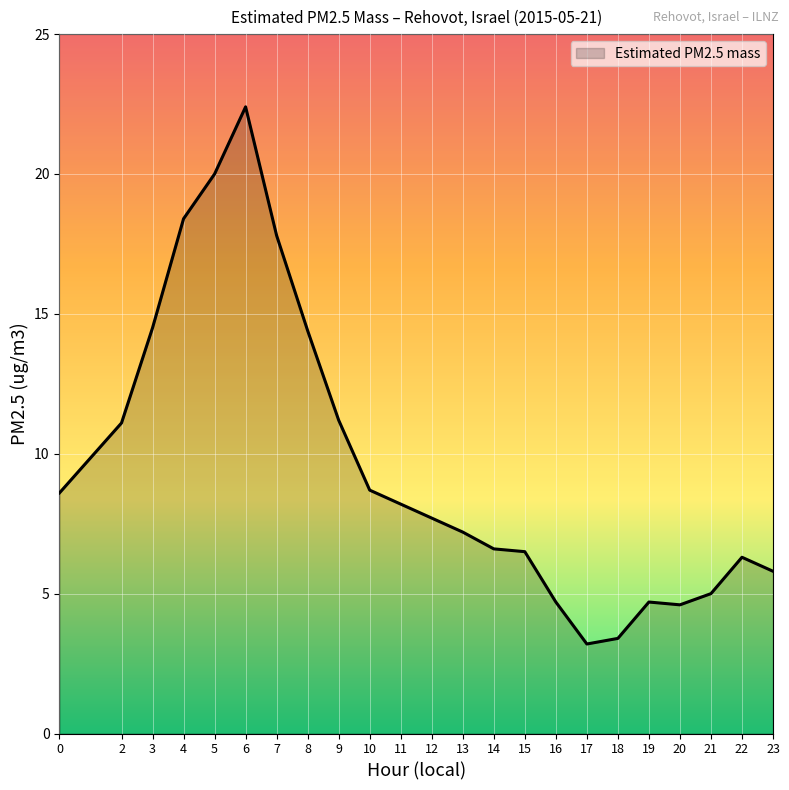

What is the approximate value at 22?

6.3